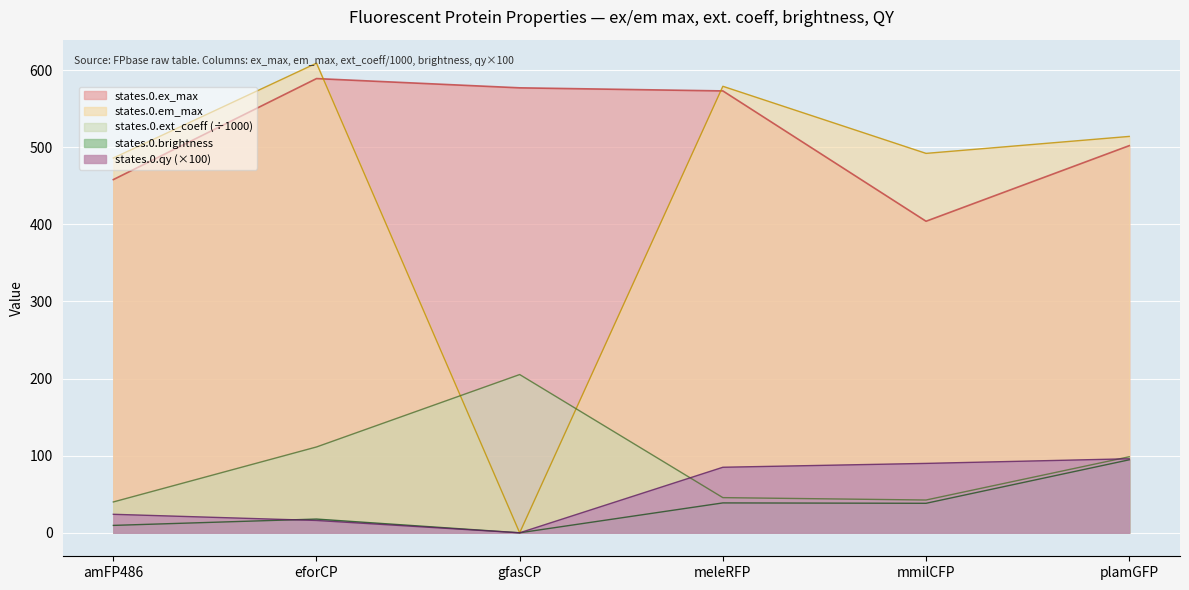

True or false: states.0.ex_max has more than 0 interior local peaks.

True